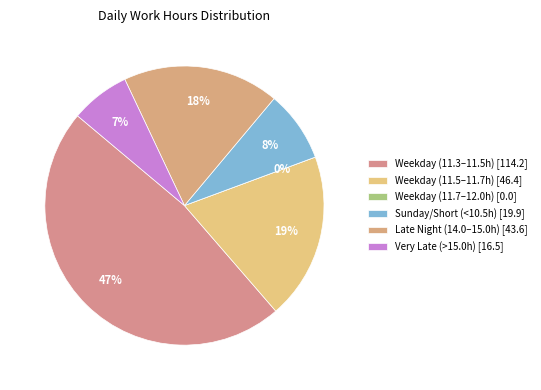

Does any single category account for the majority?

No